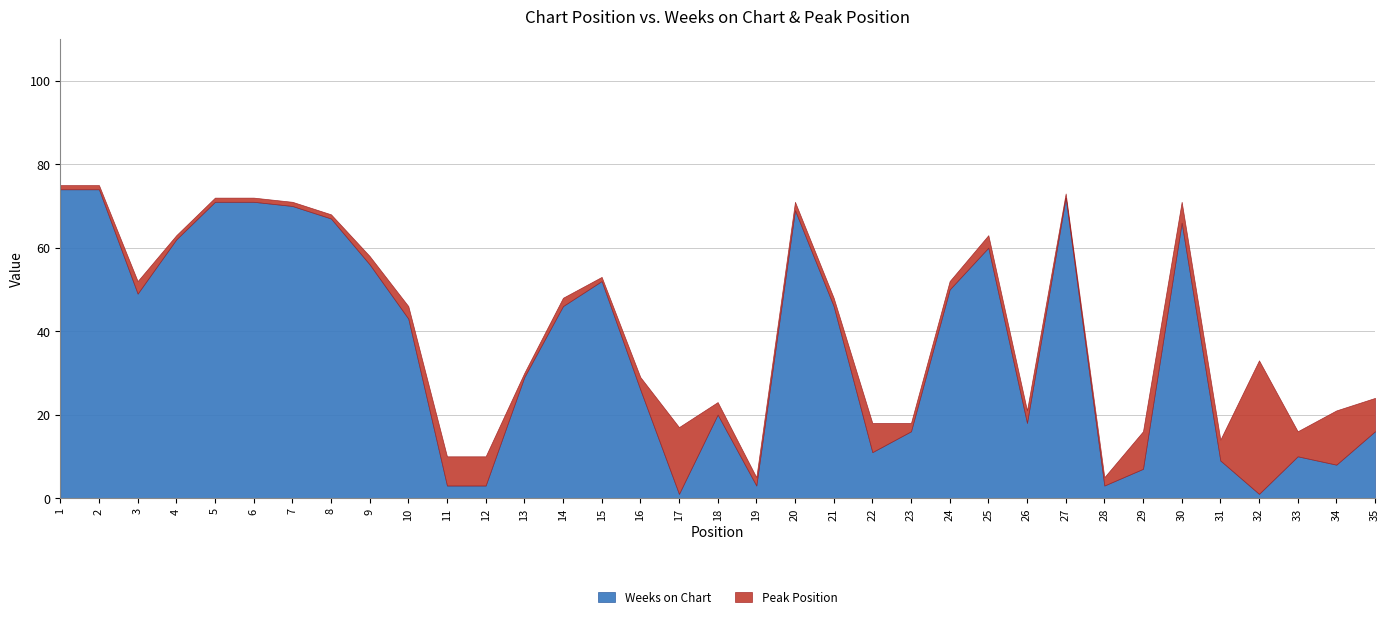

How many values in the Weeks on Chart series exceed 43?

17